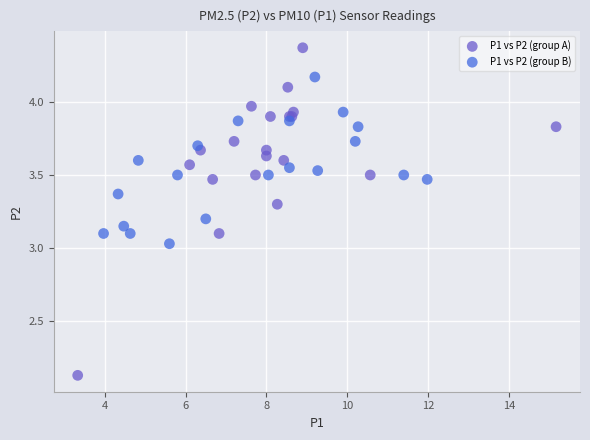

Which series contains the lowest Y value?

P1 vs P2 (group A)